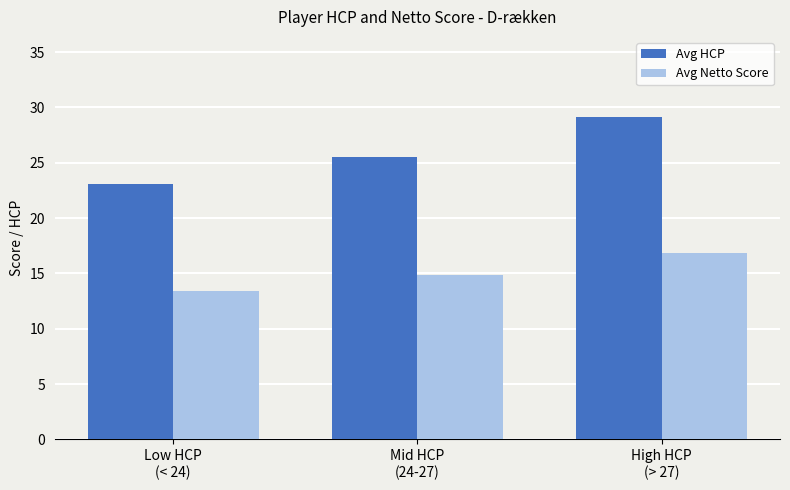

Where does the Avg Netto Score series first go above 14?

Mid HCP
(24-27)